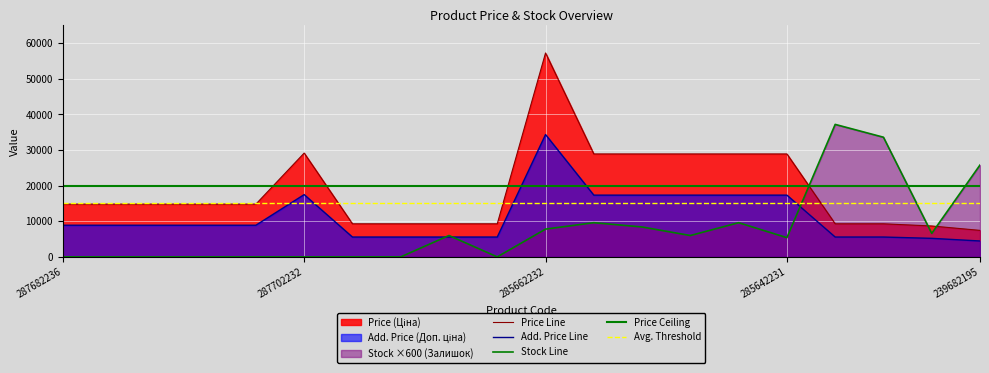

How many times do Stock (Залишок) and Price (Ціна) cross each other?

3